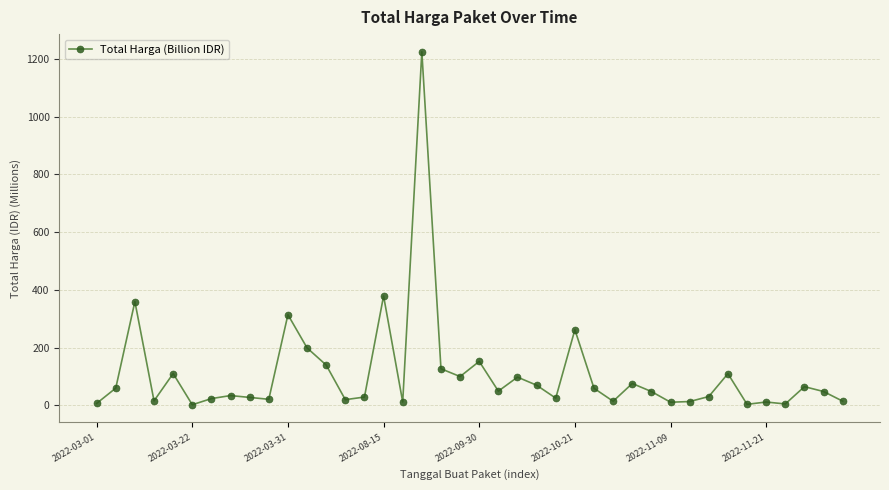

What is the average value?

109.4